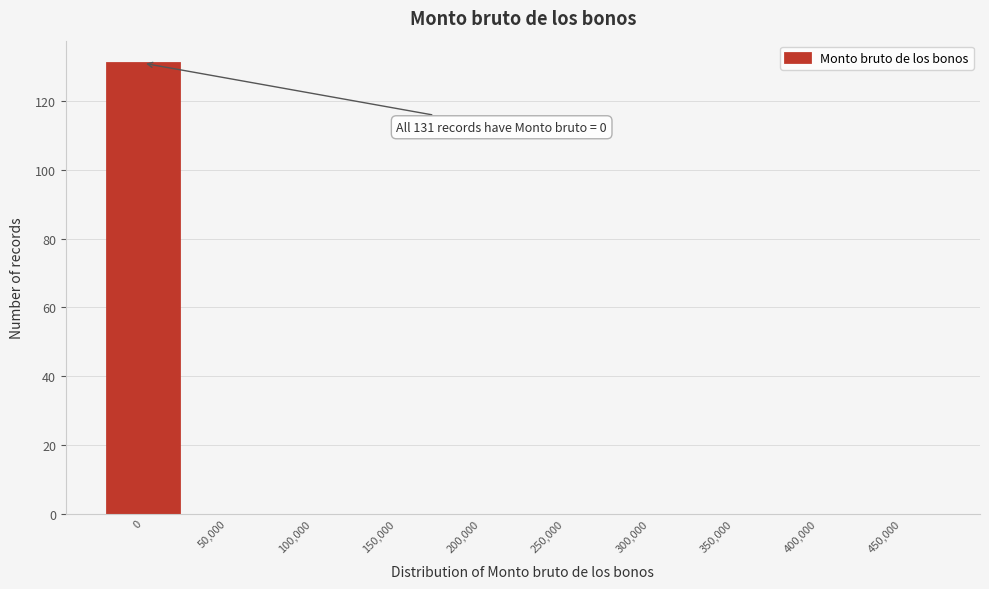

Reading left to right, transcribe all the data shown in this chart.

0=131	50,000=0	100,000=0	150,000=0	200,000=0	250,000=0	300,000=0	350,000=0	400,000=0	450,000=0